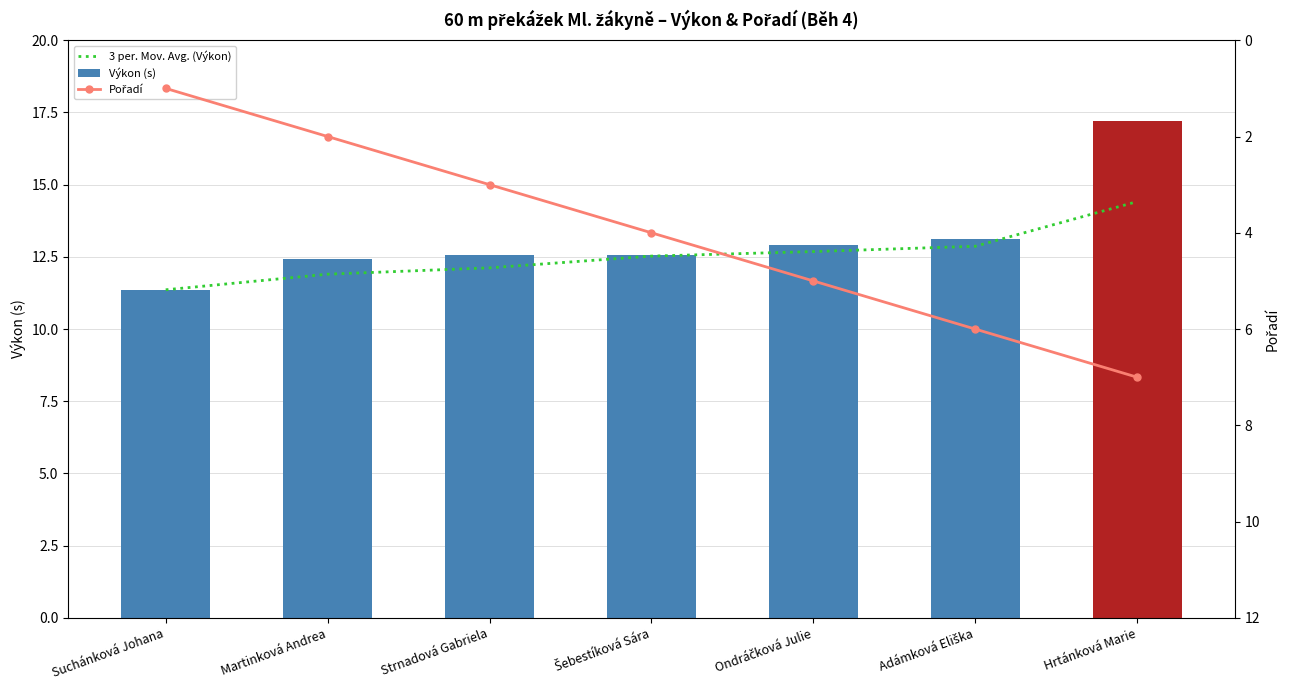

Reading left to right, extract all data points from this chart.

3 per. Mov. Avg. (Výkon): 11.4	11.9	12.1	12.5	12.7	12.9	14.4
Výkon (s): 11.4	12.4	12.6	12.6	12.9	13.1	17.2
Pořadí: 1.0	2.0	3.0	4.0	5.0	6.0	7.0